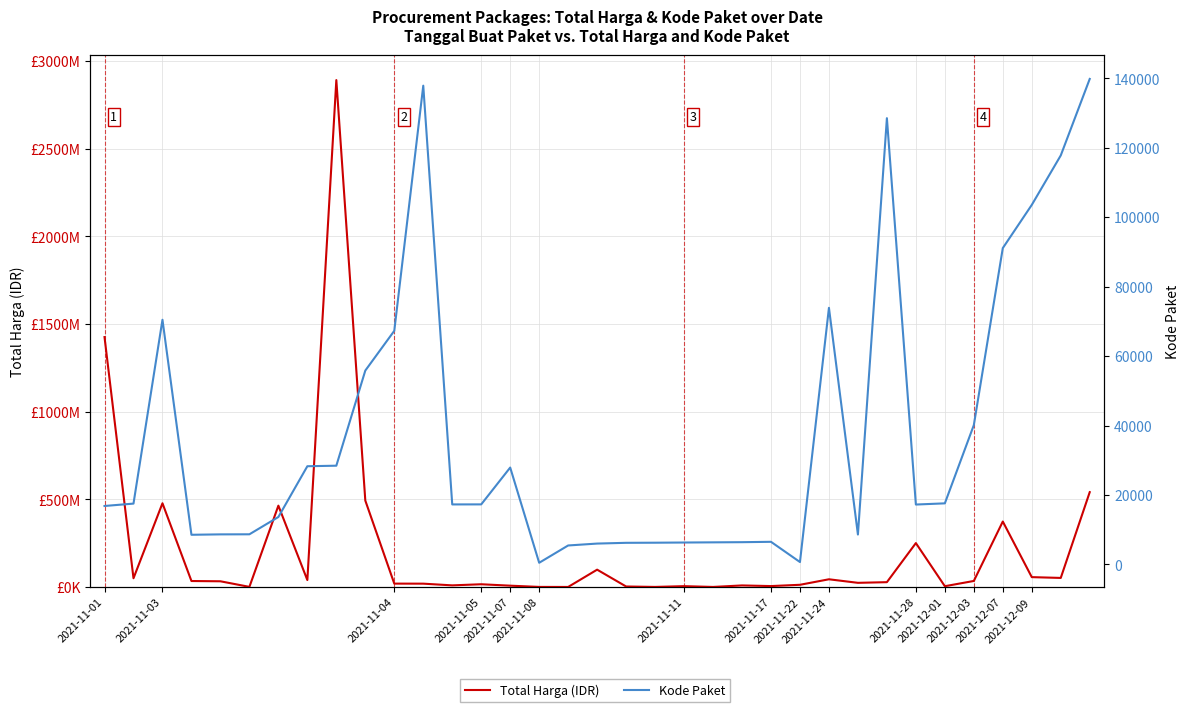

At 2021-11-17, list the series in order from largest to smallest.

Total Harga (IDR), Kode Paket